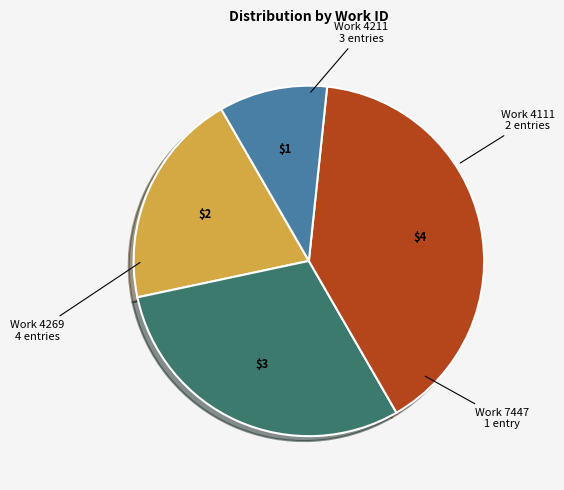

Is there a majority slice in this chart?

No